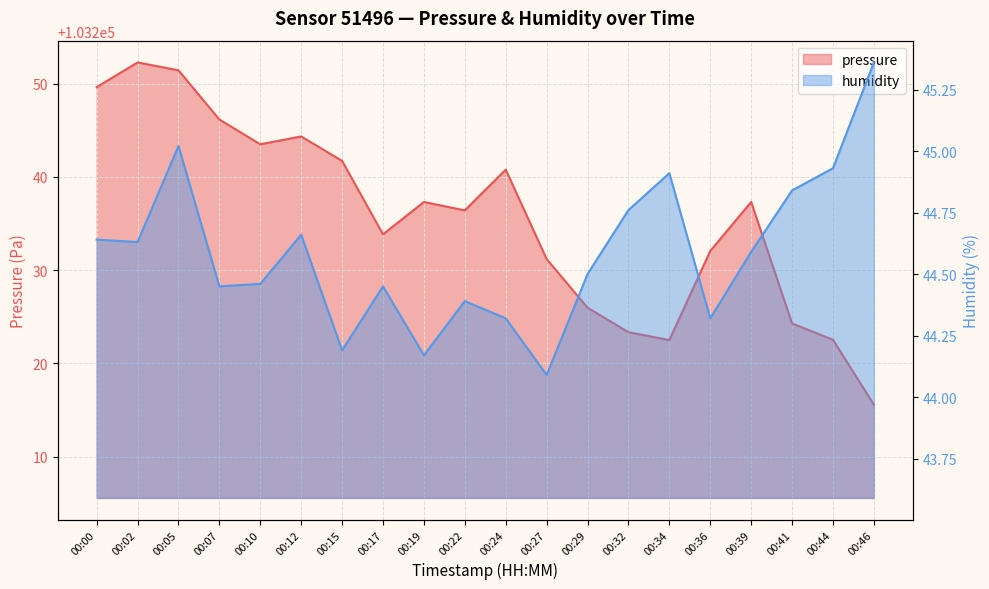

How many data points does each series have?

20